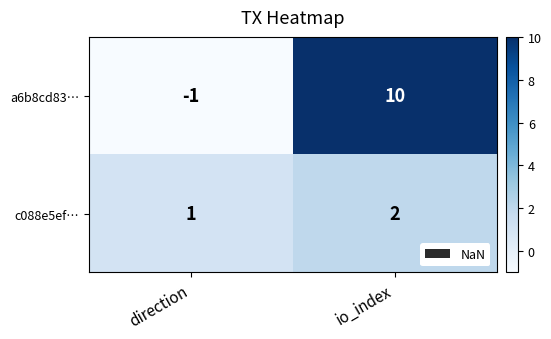

At which label is c088e5ef… closest to 1?

direction